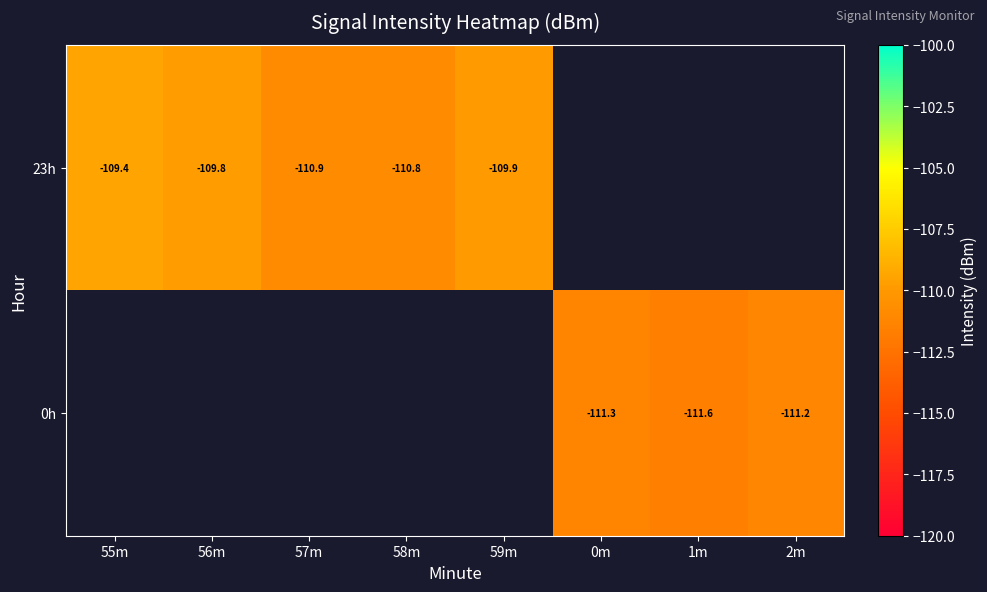

List the series in order of their peak value, lowest first.

23h, 0h